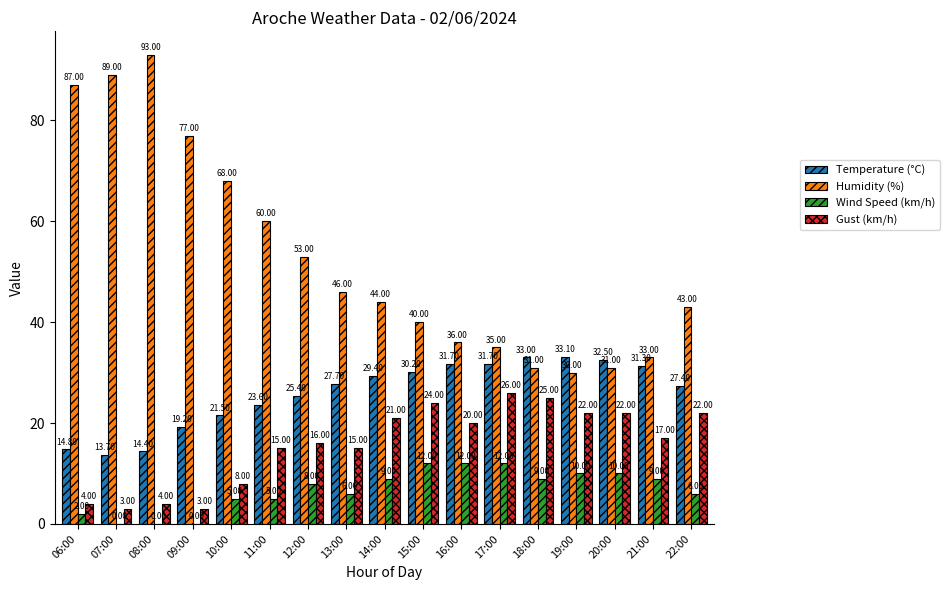

What is the total value across all series at 16:00?

99.7